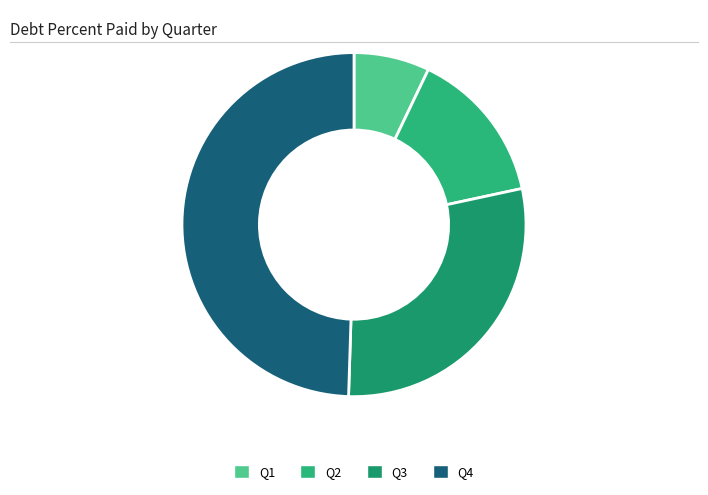

Does any single category account for the majority?

No